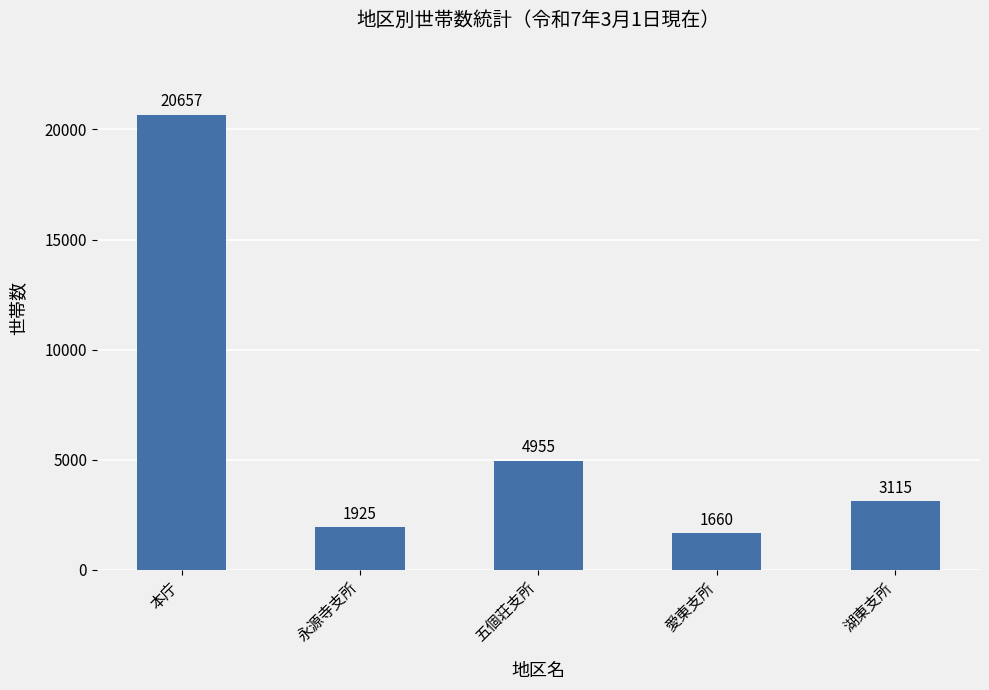

Read the value at 本庁.

20657